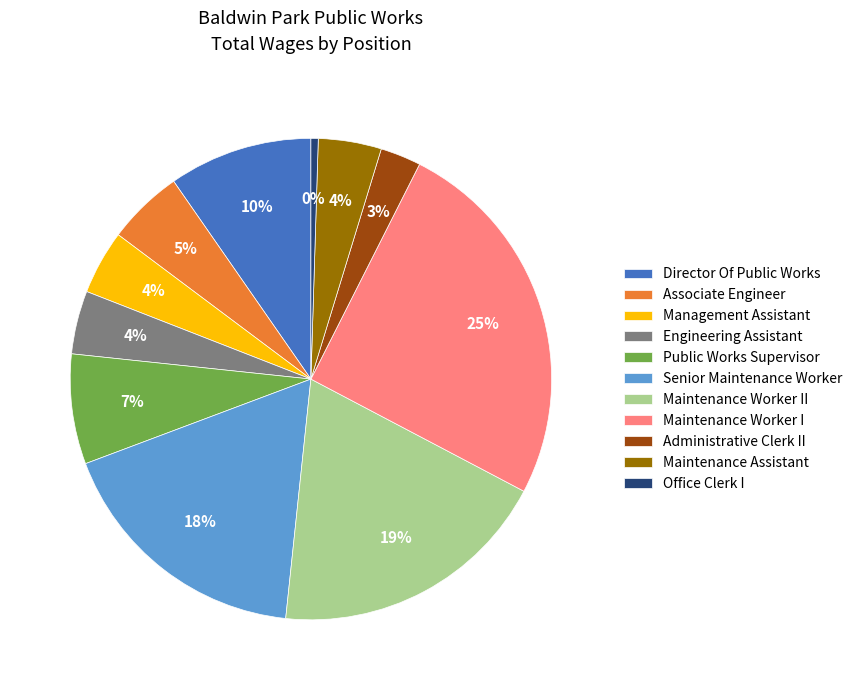

True or false: Engineering Assistant accounts for 11% of the total.

False